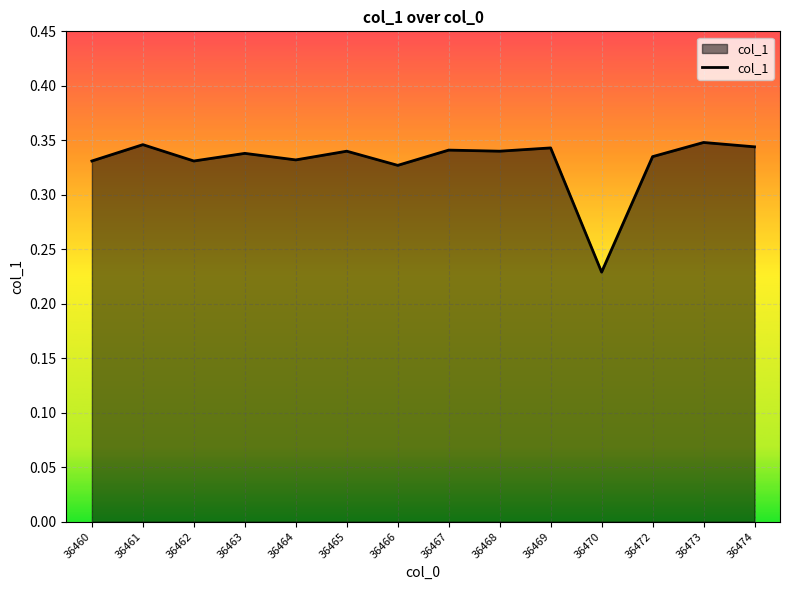

The value at 36463 is 0.2. True or false?

False